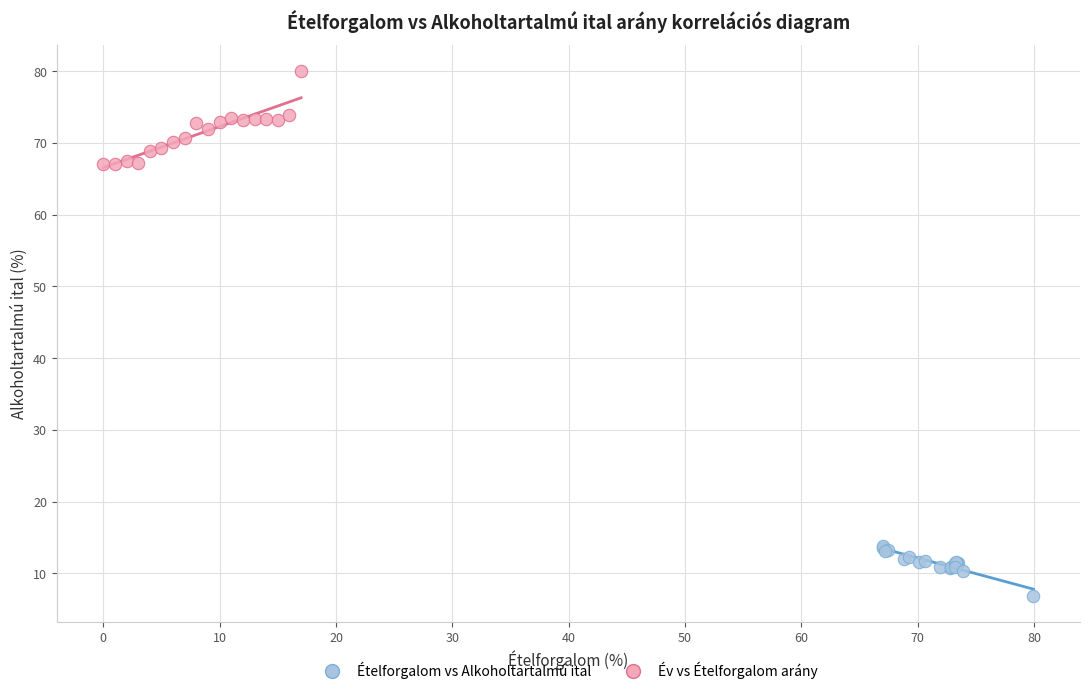

What are all the series names shown in the legend?

Ételforgalom vs Alkoholtartalmú ital, Év vs Ételforgalom arány